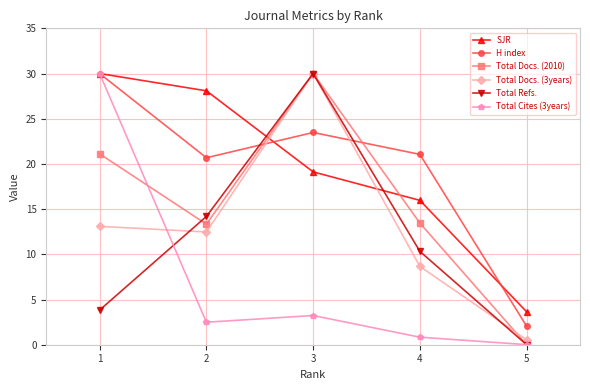

At which category does Total Docs. (3years) reach its first local valley?

2